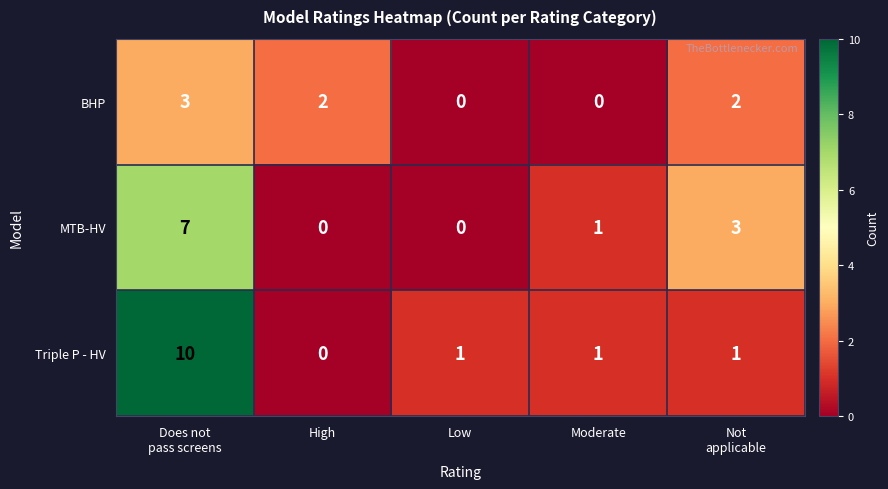

Which series has the widest spread of values?

Triple P - HV